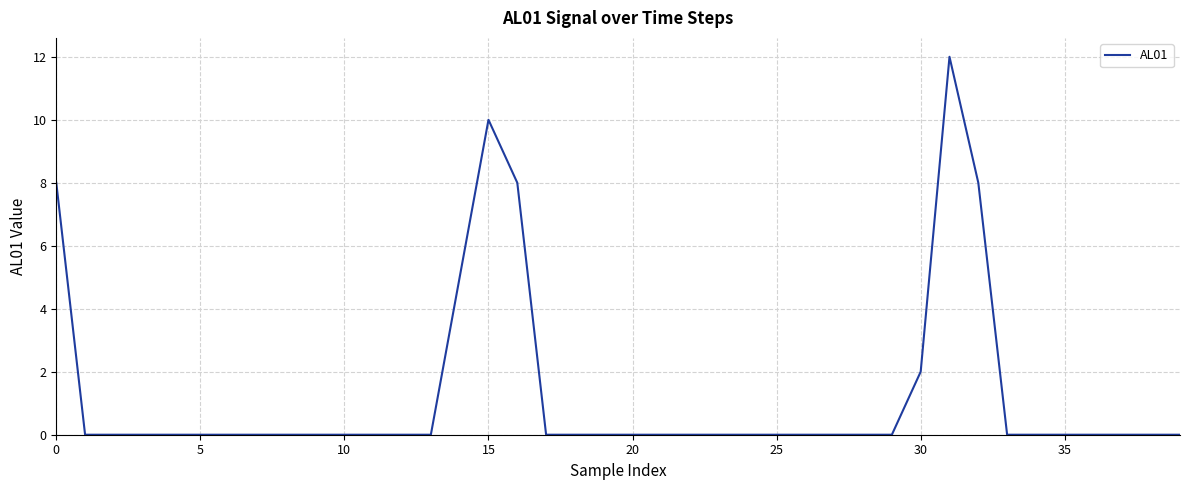

What is the greatest value displayed?

12